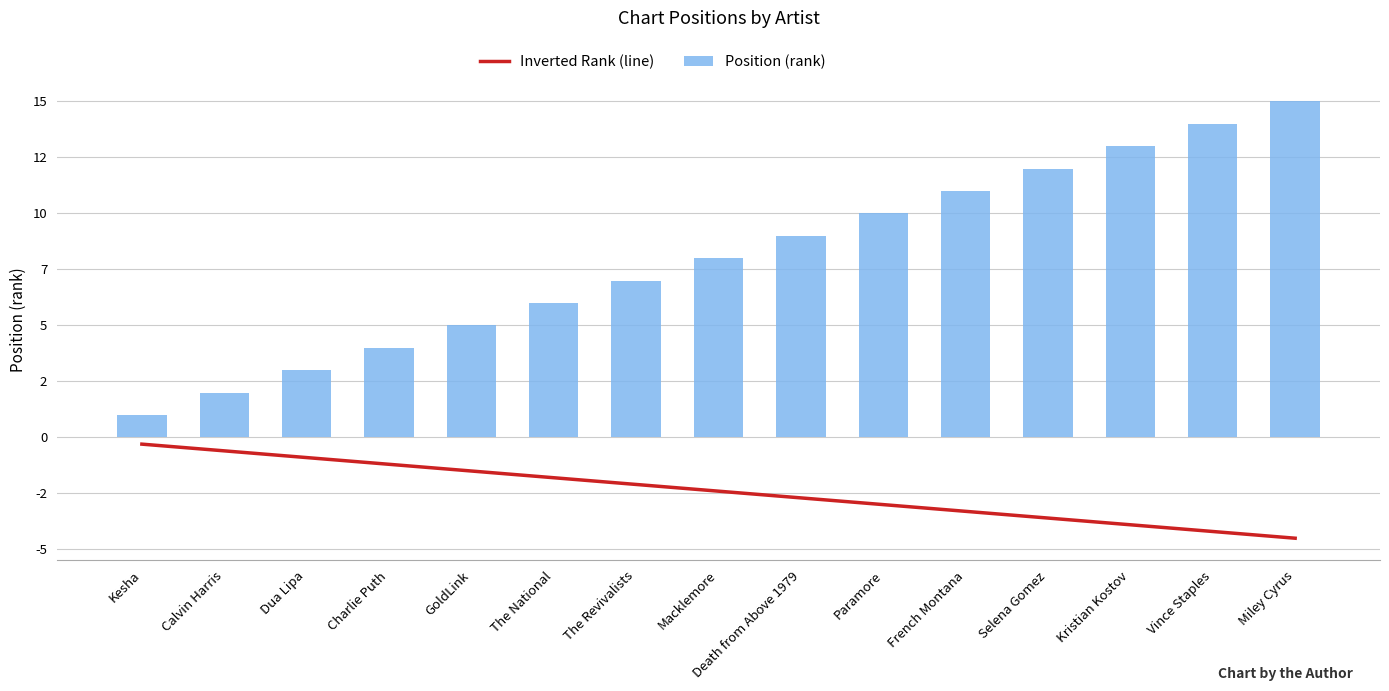

What is the label of the 13th bar from the left?

Kristian Kostov